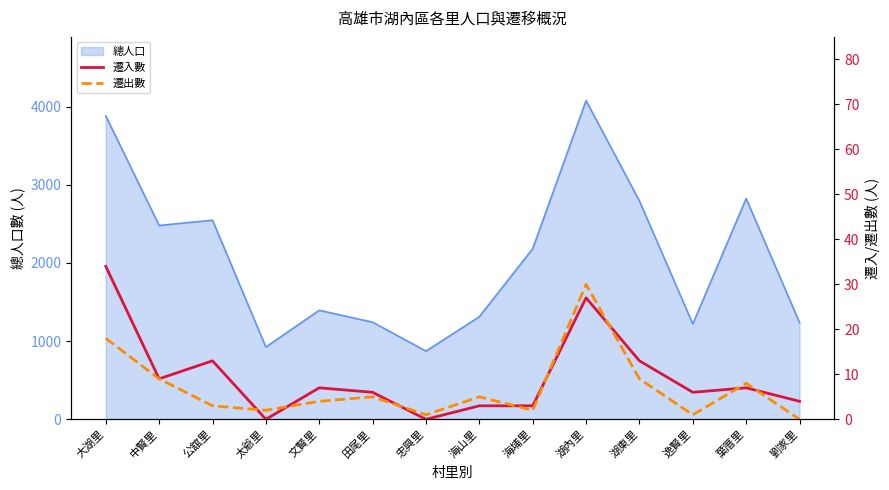

What is the label of the 5th point from the right?

湖內里